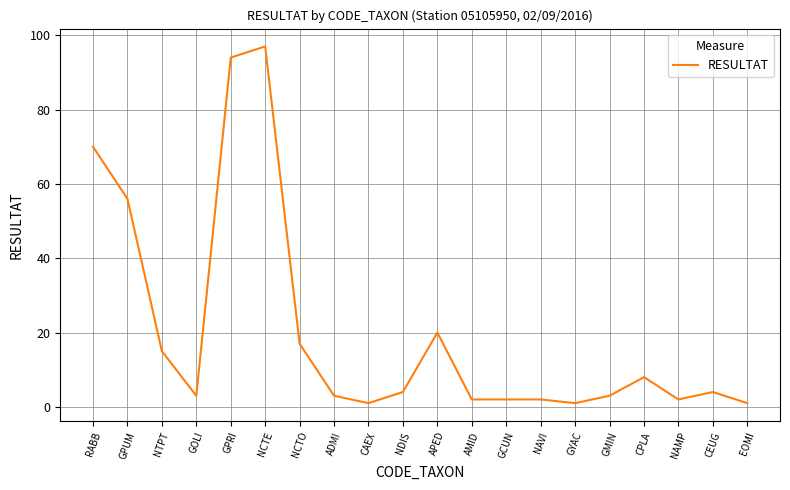

Reading left to right, transcribe all the data shown in this chart.

70	56	15	3	94	97	17	3	1	4	20	2	2	2	1	3	8	2	4	1